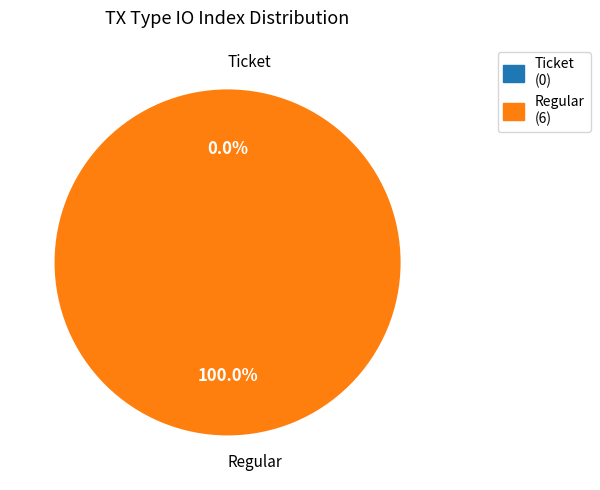

Is it true that Ticket is 0% of the pie?

True